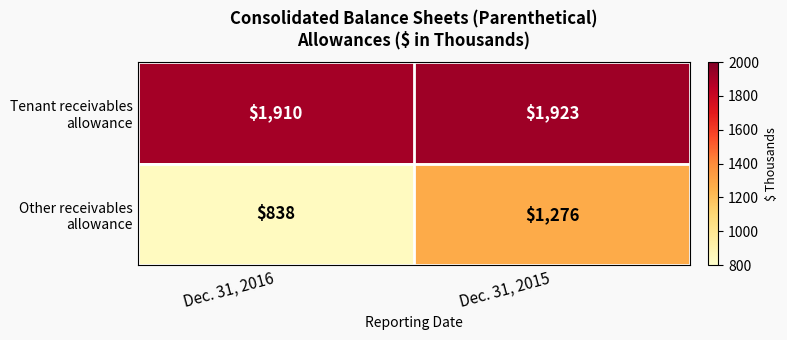

Which label corresponds to the smallest value in the chart?

Dec. 31, 2016